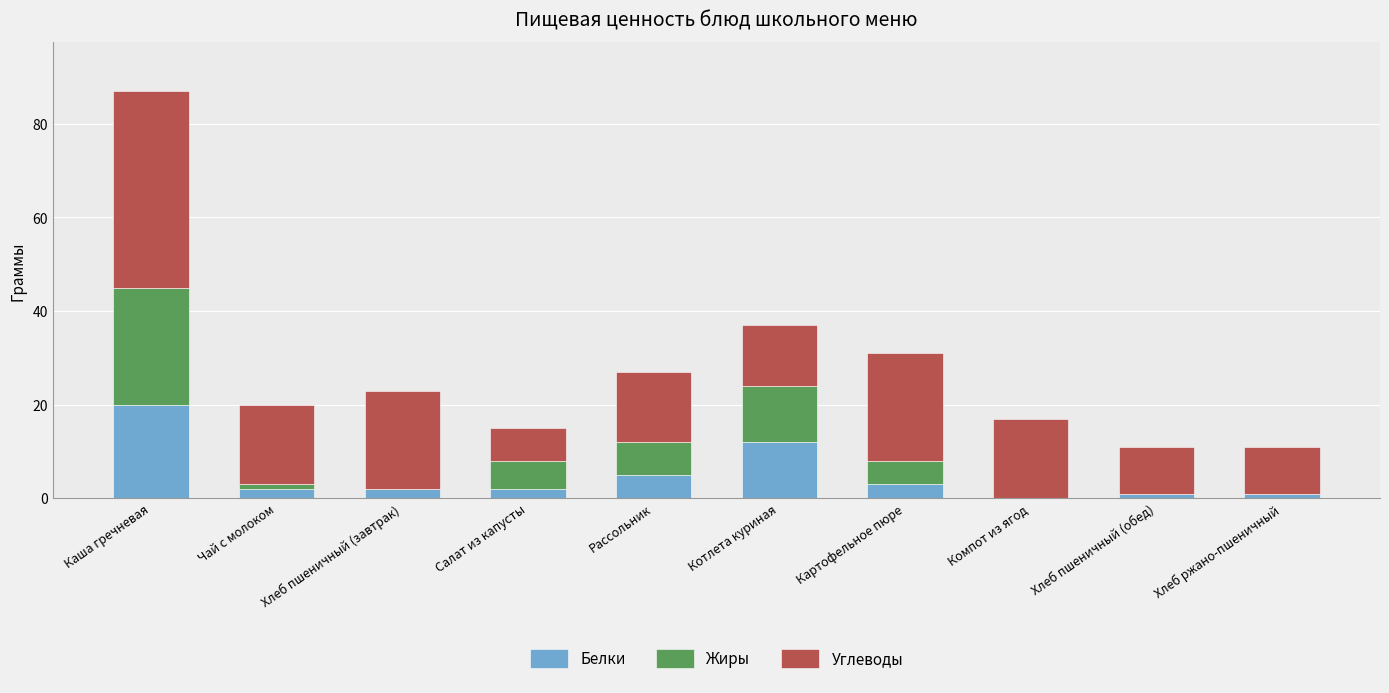

Is it true that Белки equals 3 at Картофельное пюре?

True